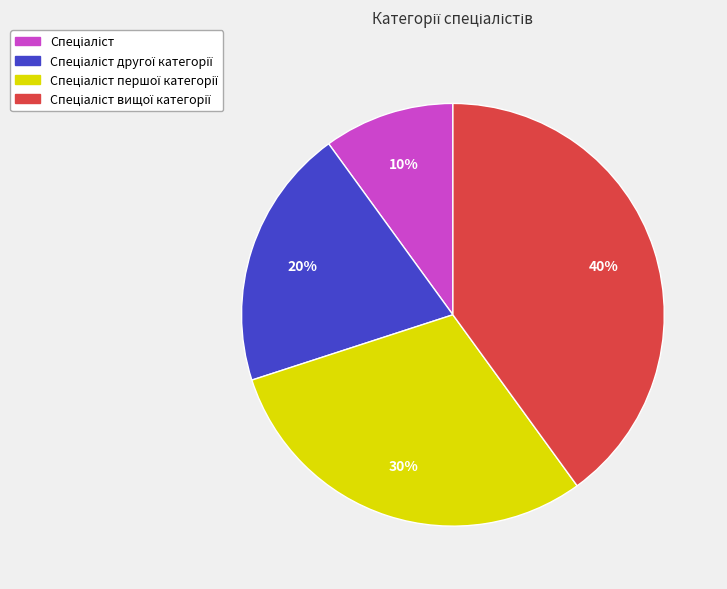

Is there any slice that represents more than half of the pie?

No